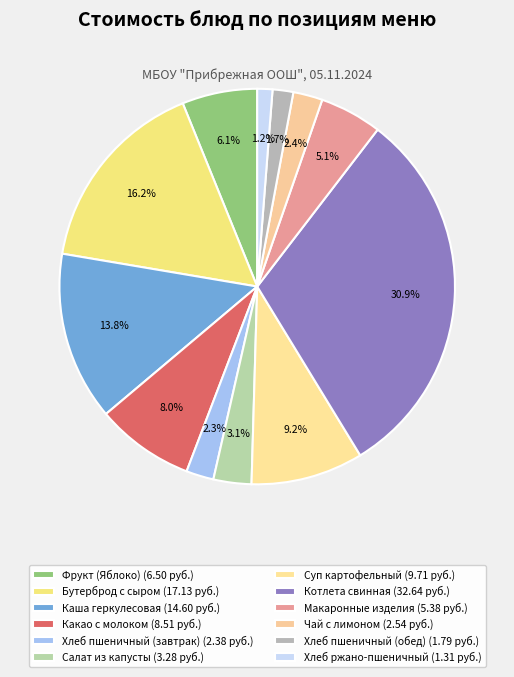

What percentage is NOT represented by Каша геркулесовая?

86.2%